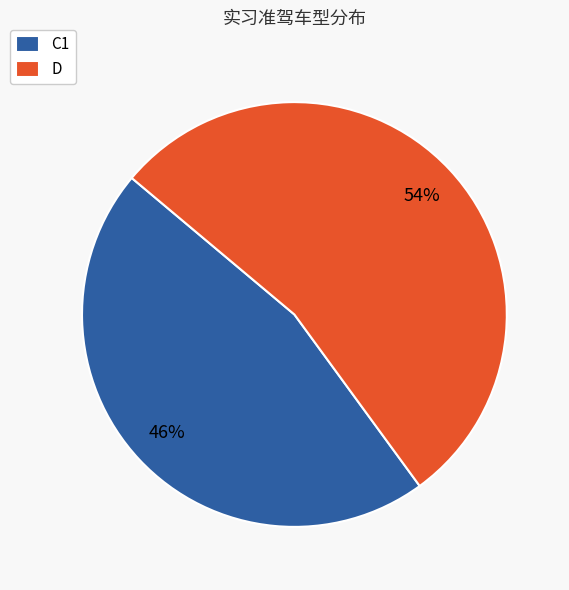

To the nearest percent, what is the difference between the largest and smallest slice percentages?

8%